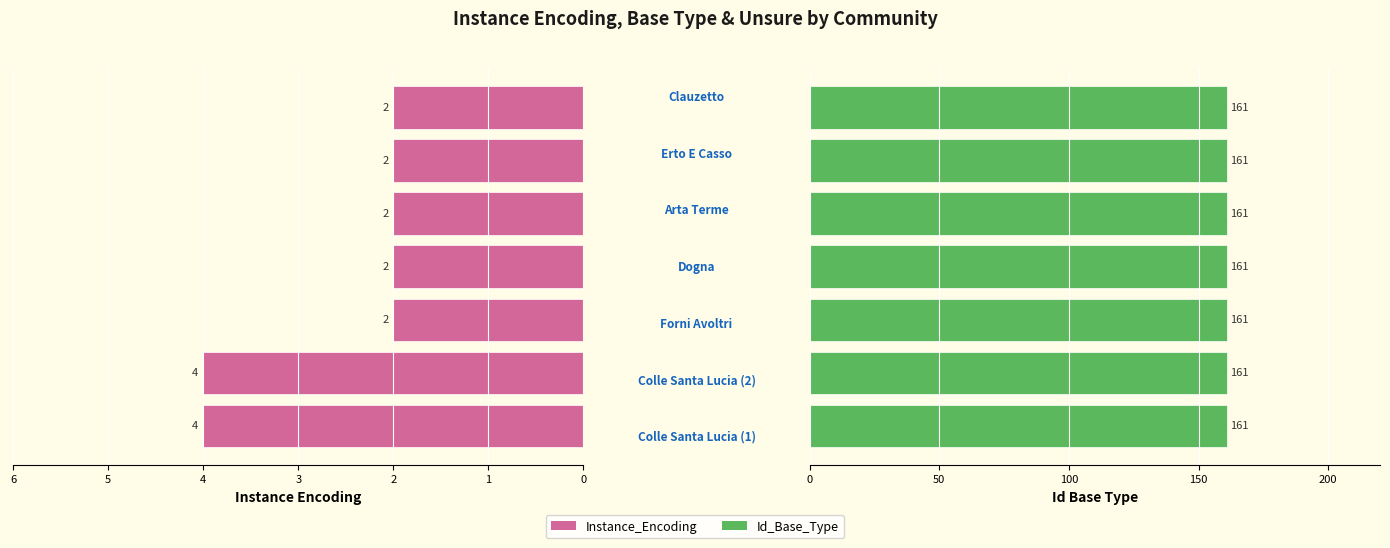

What is the sum of the Instance_Encoding values at 0 and 4?

6.0